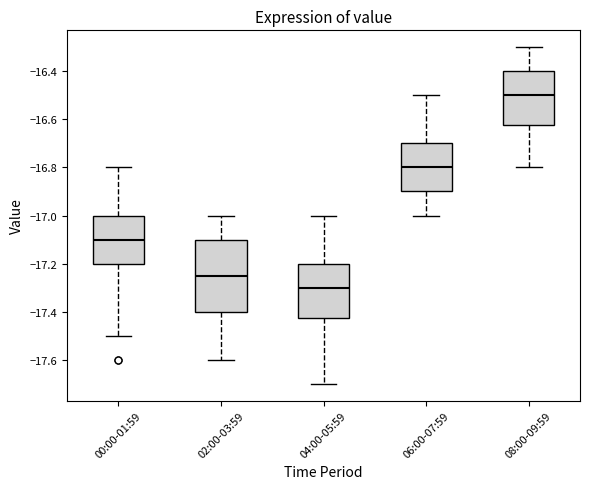

Reading left to right, read every box against the y-axis: the position of its median line, the range the box covers, and the ends of its whiskers. The values are not printed on the chart, so give them approximately, as read against the axis.

00:00-01:59: median -17.10, box -17.20 to -17.00, whiskers -17.50 to -16.80
02:00-03:59: median -17.24, box -17.40 to -17.10, whiskers -17.60 to -17.00
04:00-05:59: median -17.30, box -17.42 to -17.20, whiskers -17.70 to -17.00
06:00-07:59: median -16.80, box -16.90 to -16.70, whiskers -17.00 to -16.50
08:00-09:59: median -16.50, box -16.62 to -16.40, whiskers -16.80 to -16.30